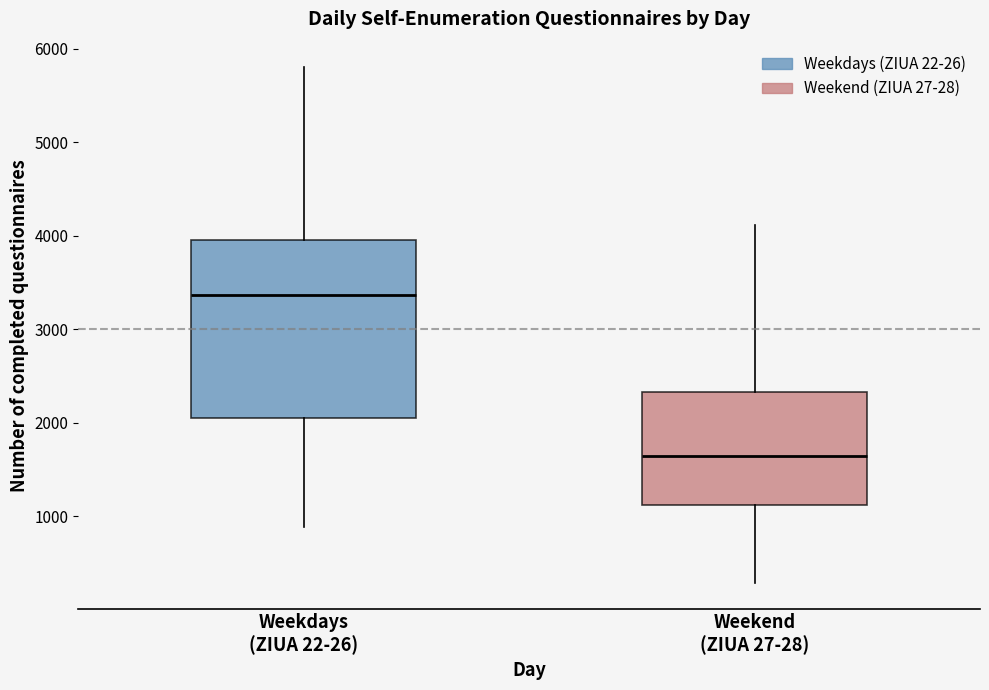

Which box's median line is the highest?

Weekdays (ZIUA 22-26)